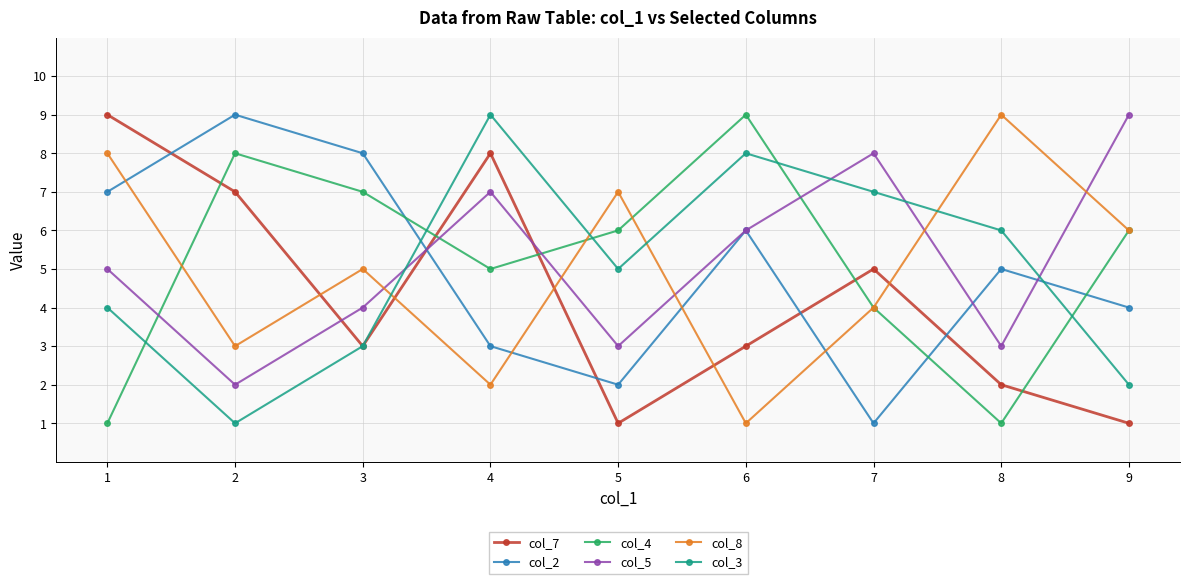

Between which two adjacent categories do col_5 and col_3 first intersect?

3 and 4